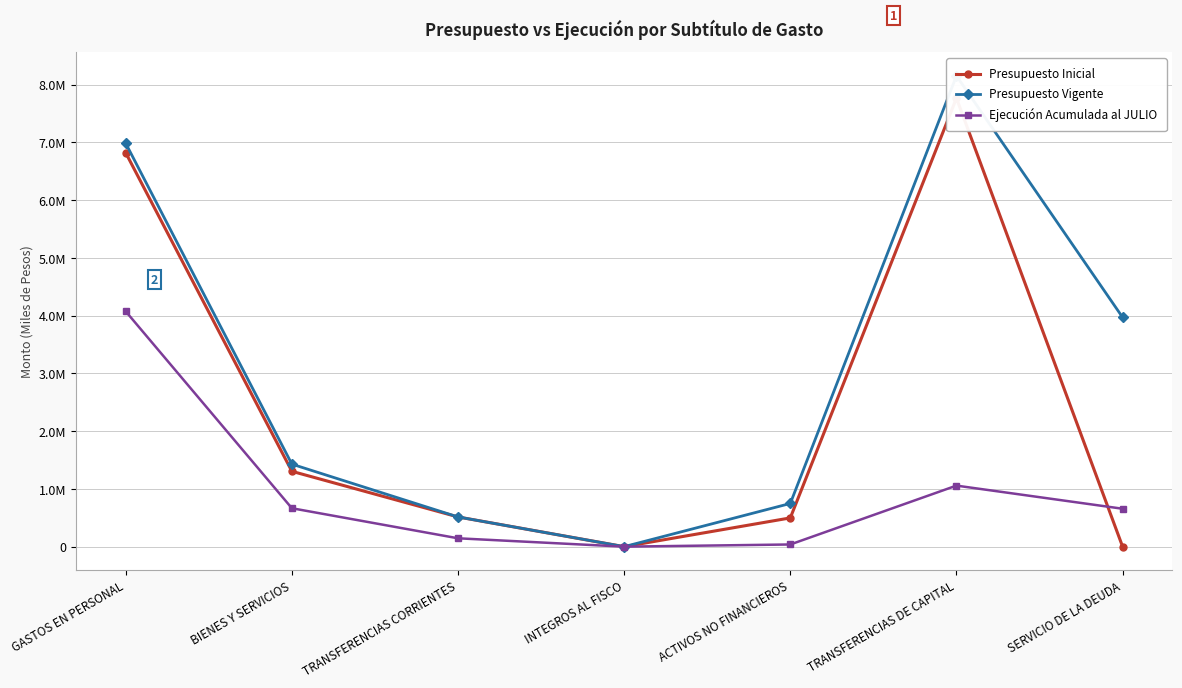

At how many categories does at least one series exceed 1002116?

4